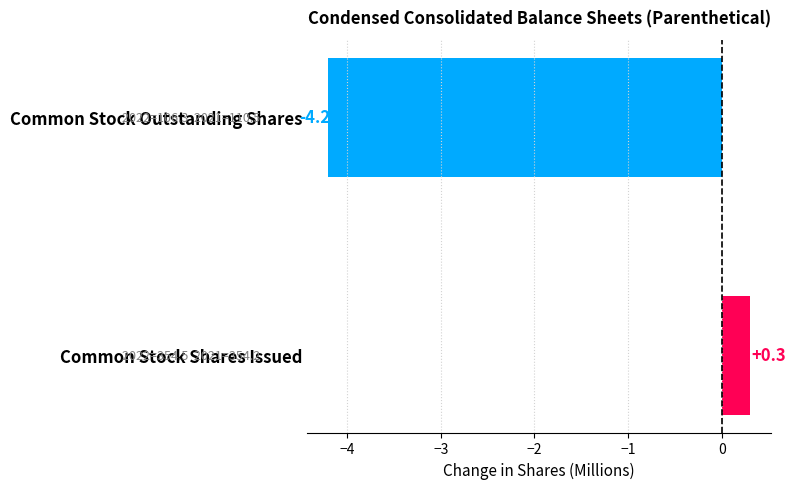

What is the maximum value shown in the chart?

0.3